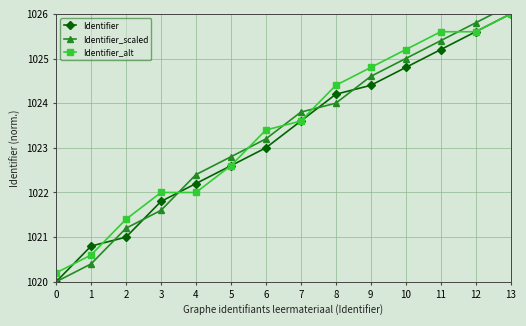

What is the value of the Identifier point at the 14th from the left?

1026.0